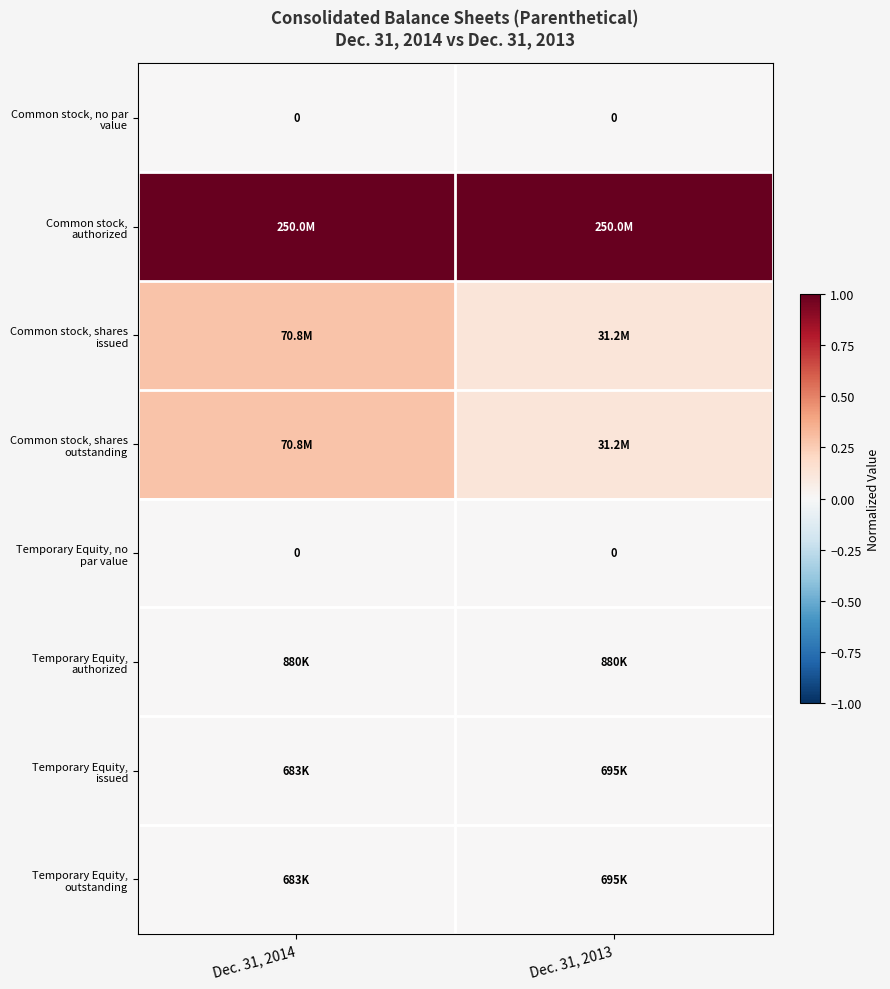

Which series has the largest total across all categories?

Common stock, authorized